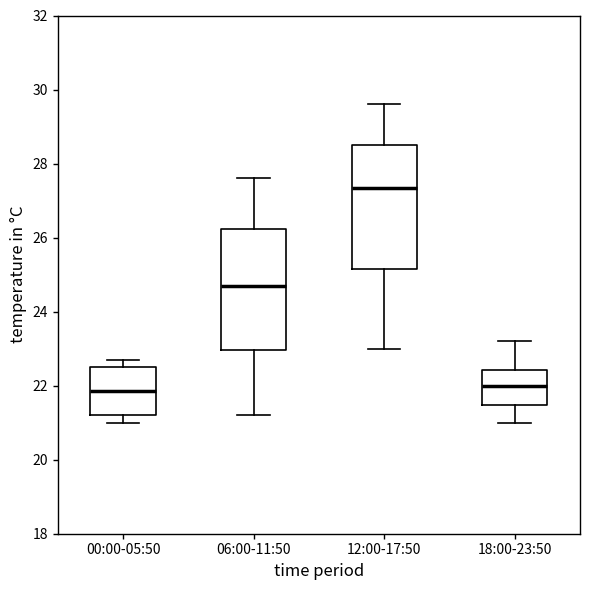

Reading left to right, read every box against the y-axis: the position of its median line, the range the box covers, and the ends of its whiskers. The values are not printed on the chart, so give them approximately, as read against the axis.

00:00-05:50: median 21.8, box 21.2 to 22.6, whiskers 21.0 to 22.8
06:00-11:50: median 24.8, box 23.0 to 26.2, whiskers 21.2 to 27.6
12:00-17:50: median 27.4, box 25.2 to 28.6, whiskers 23.0 to 29.6
18:00-23:50: median 22.0, box 21.4 to 22.4, whiskers 21.0 to 23.2